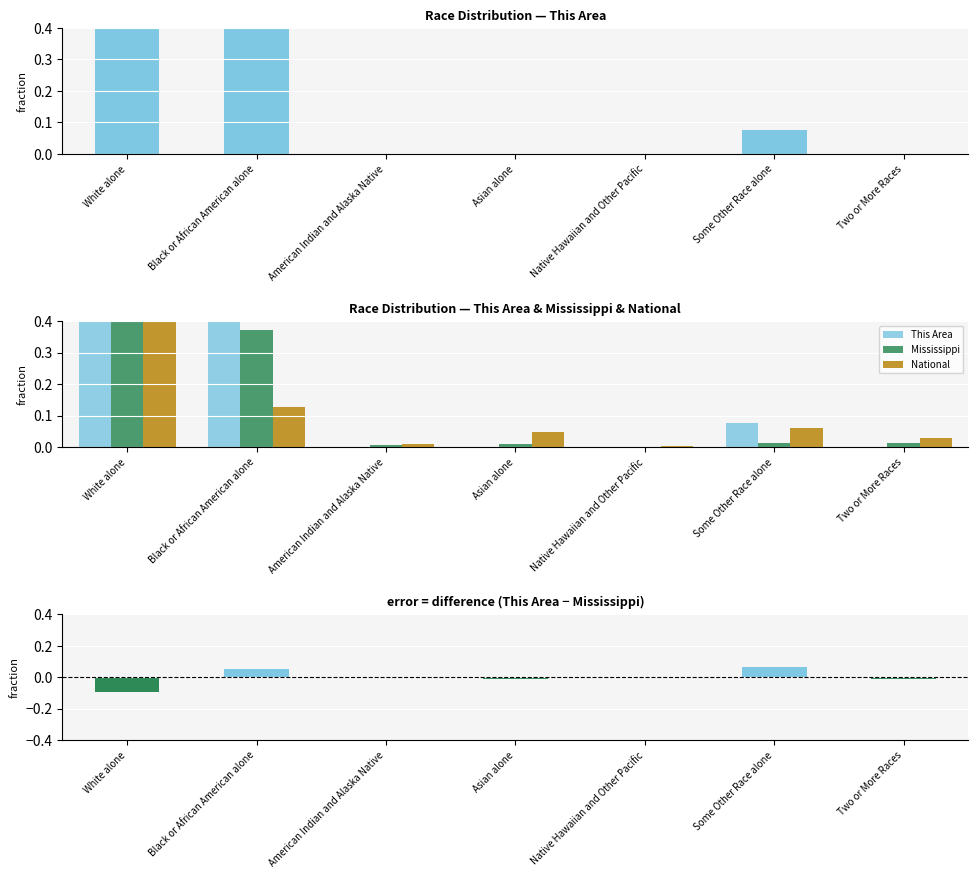

At how many categories does at least one series exceed 0?

7